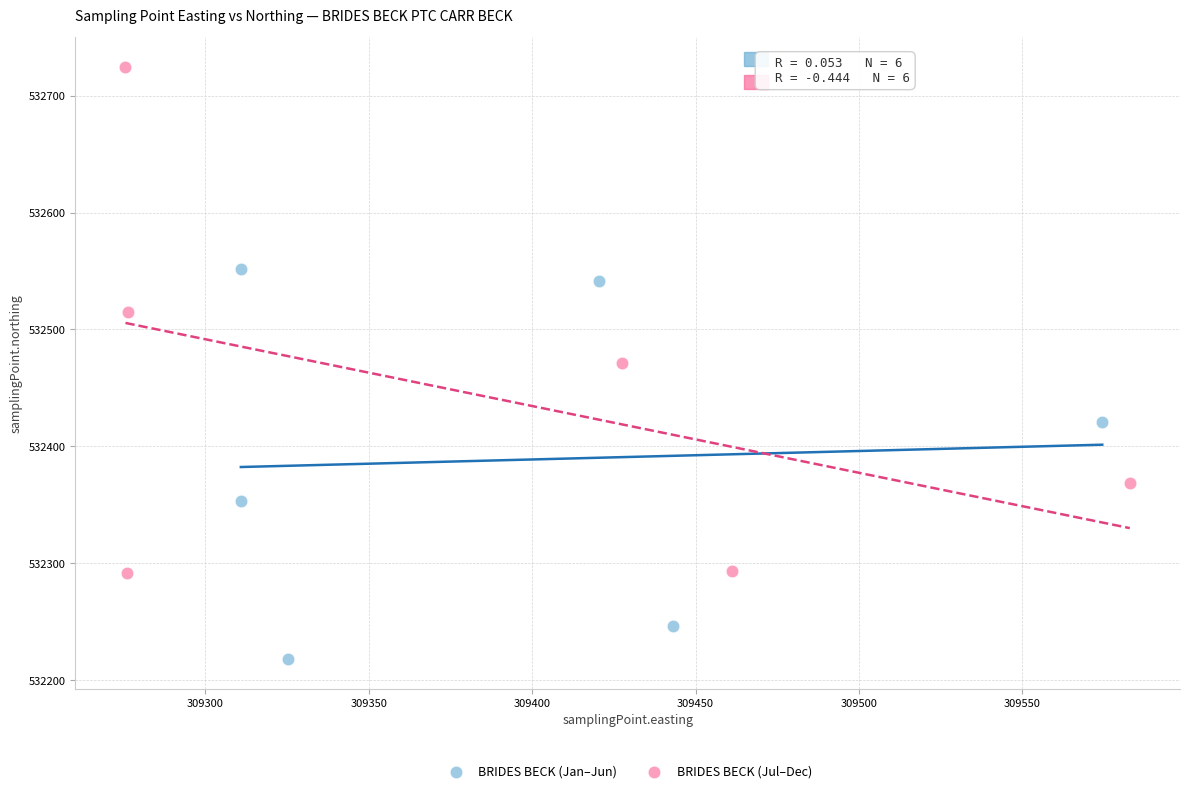

What are all the series names shown in the legend?

BRIDES BECK (Jan–Jun), BRIDES BECK (Jul–Dec)